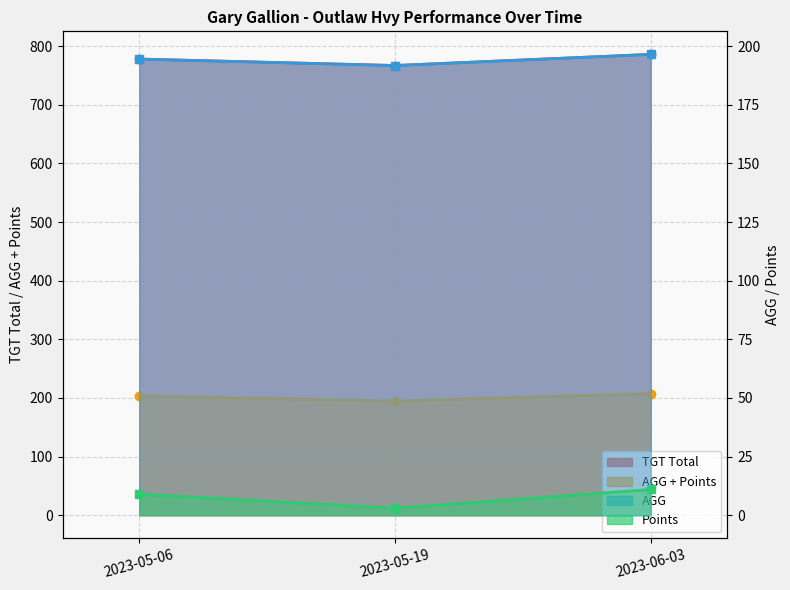

What is the label of the 1st point from the left?

2023-05-06